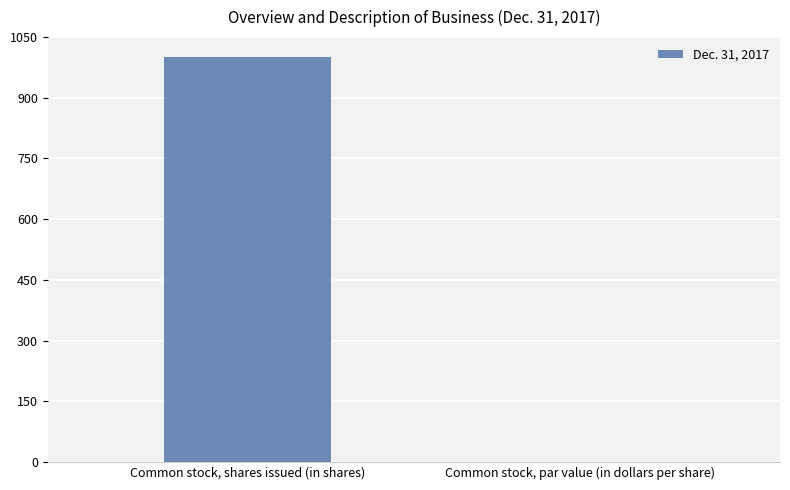

What is the difference between the values at Common stock, shares issued (in shares) and Common stock, par value (in dollars per share)?

1000.0